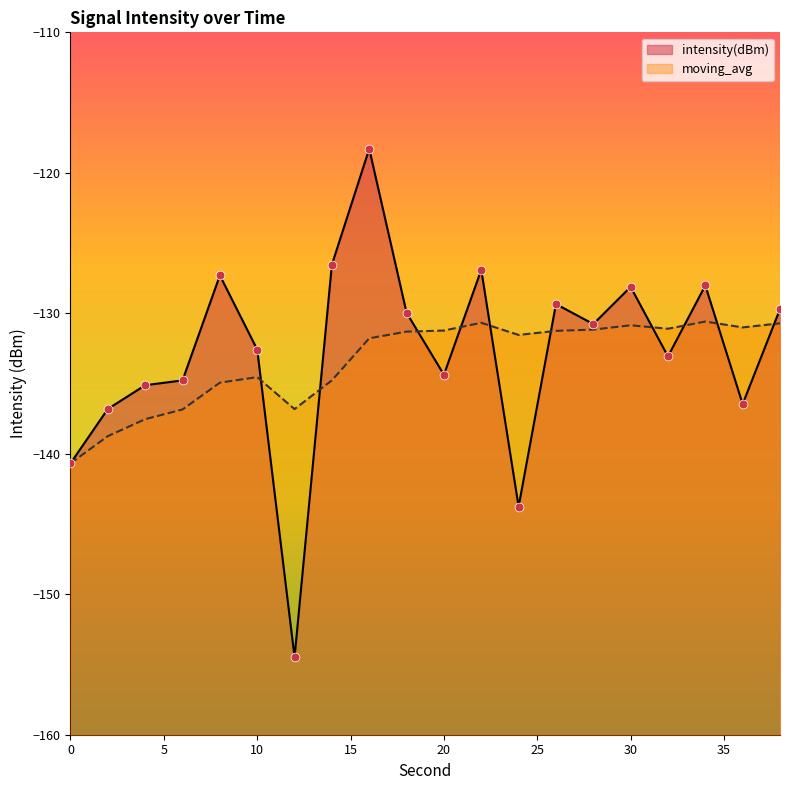

Is the value of moving_avg at 8 greater than the value of intensity(dBm) at 4?

Yes